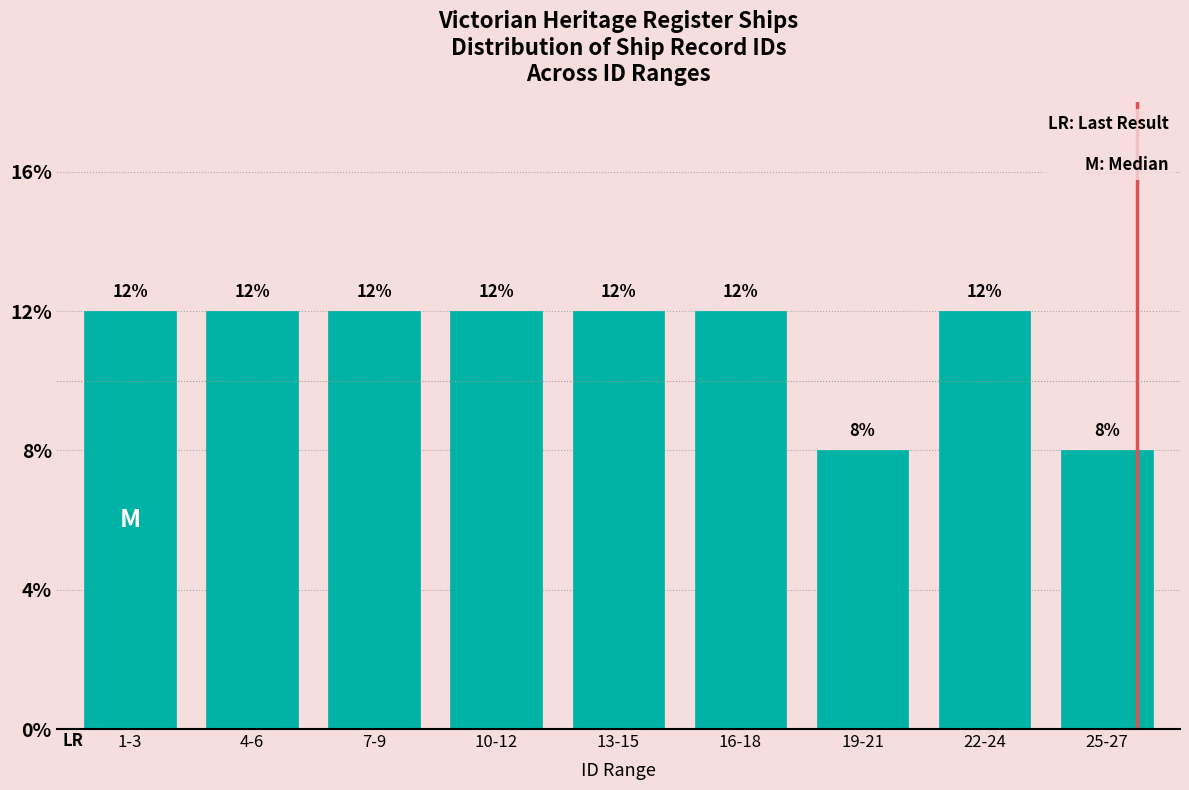

Reading left to right, list all the values displayed in this chart.

12	12	12	12	12	12	8	12	8